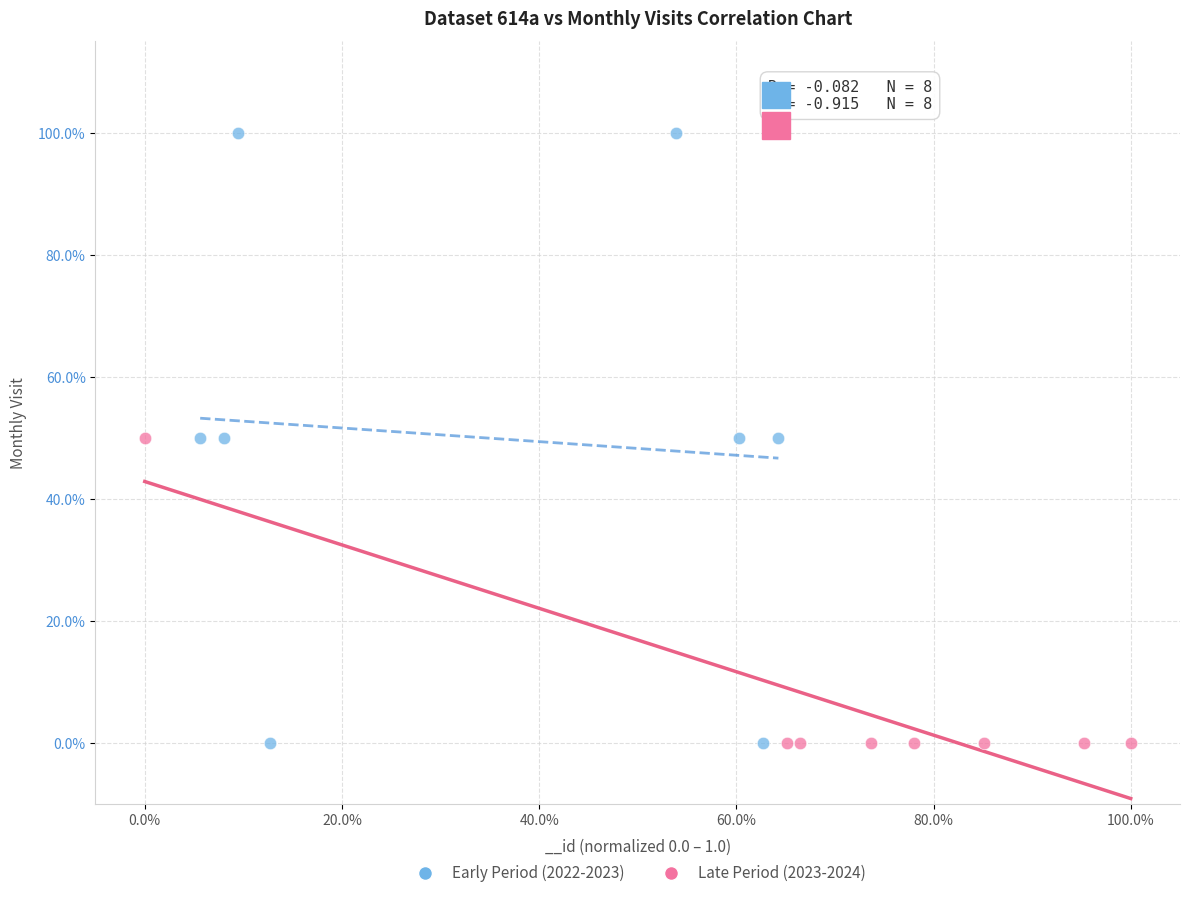

What are all the series names shown in the legend?

Early Period (2022-2023), Late Period (2023-2024)